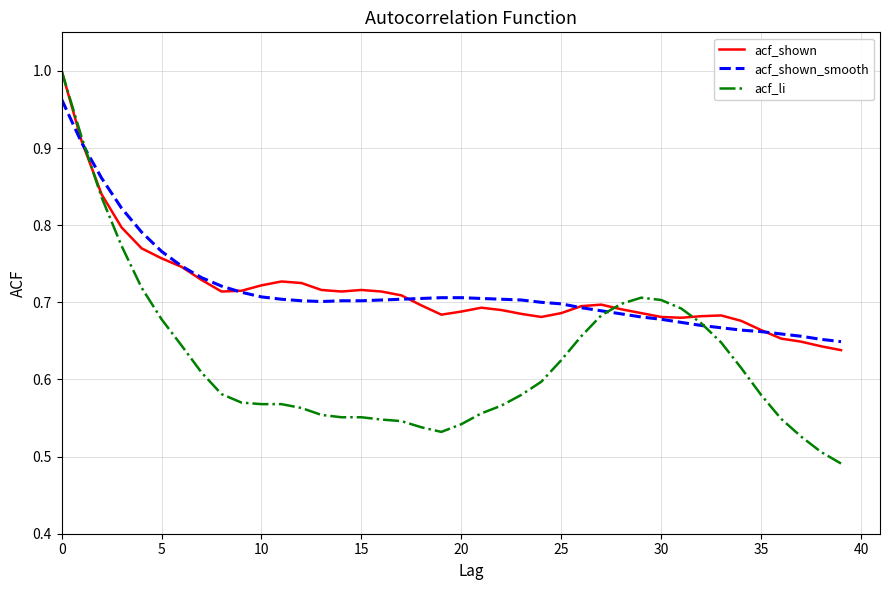

Which series has the widest spread of values?

acf_li